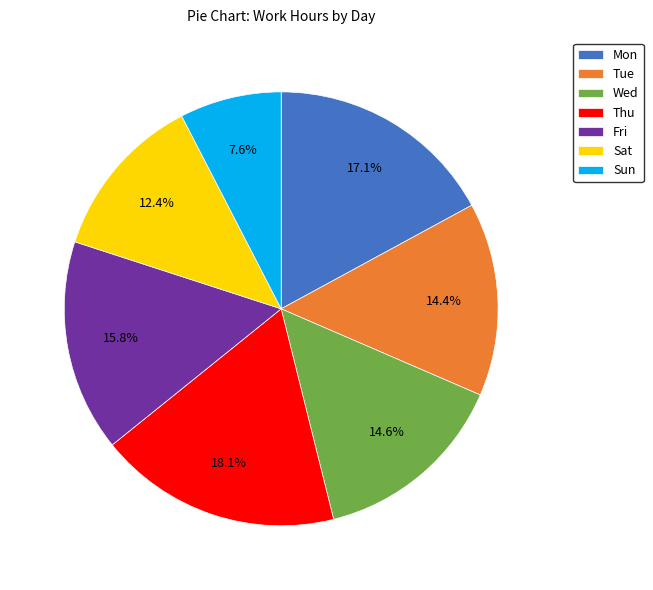

To the nearest percent, what is the difference between the largest and smallest slice percentages?

11%